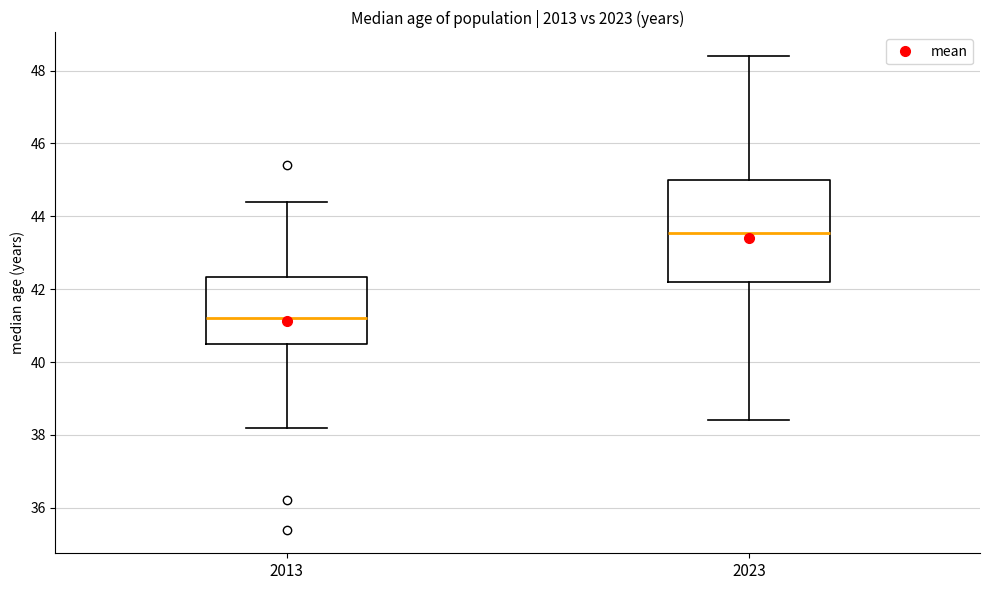

Comparing the boxes themselves (not the whiskers), which one is the tallest?

2023